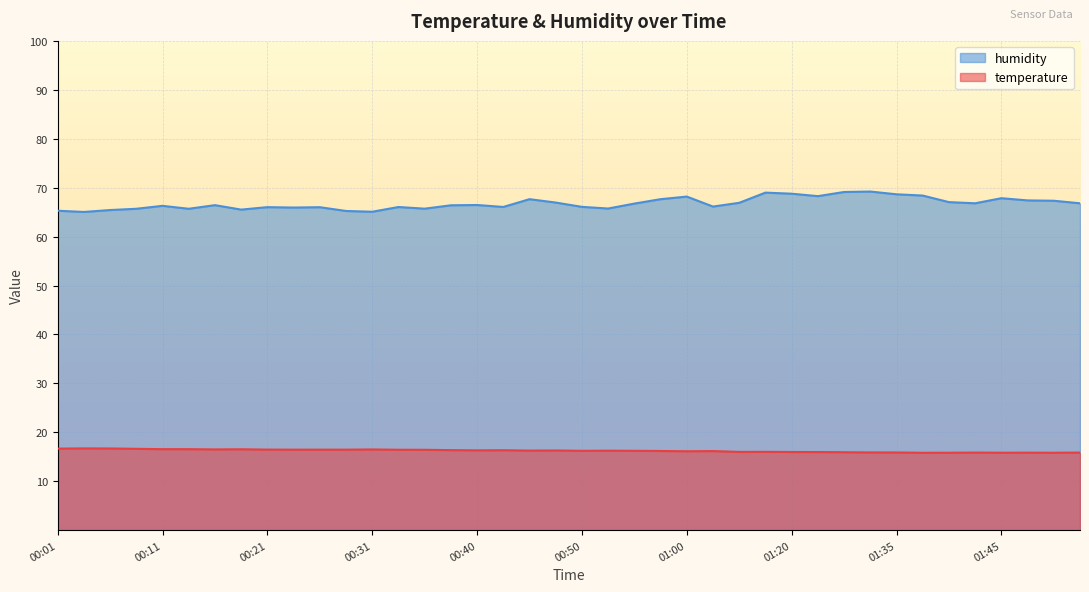

What is the minimum value for humidity?

65.0